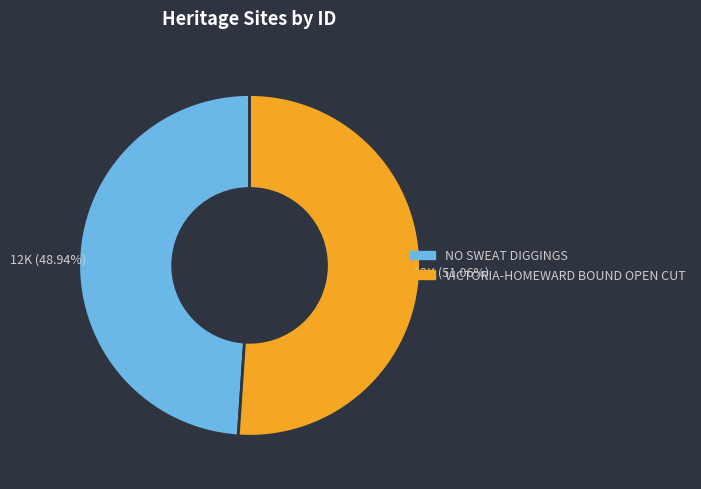

To the nearest percent, what is the average slice percentage?

50%